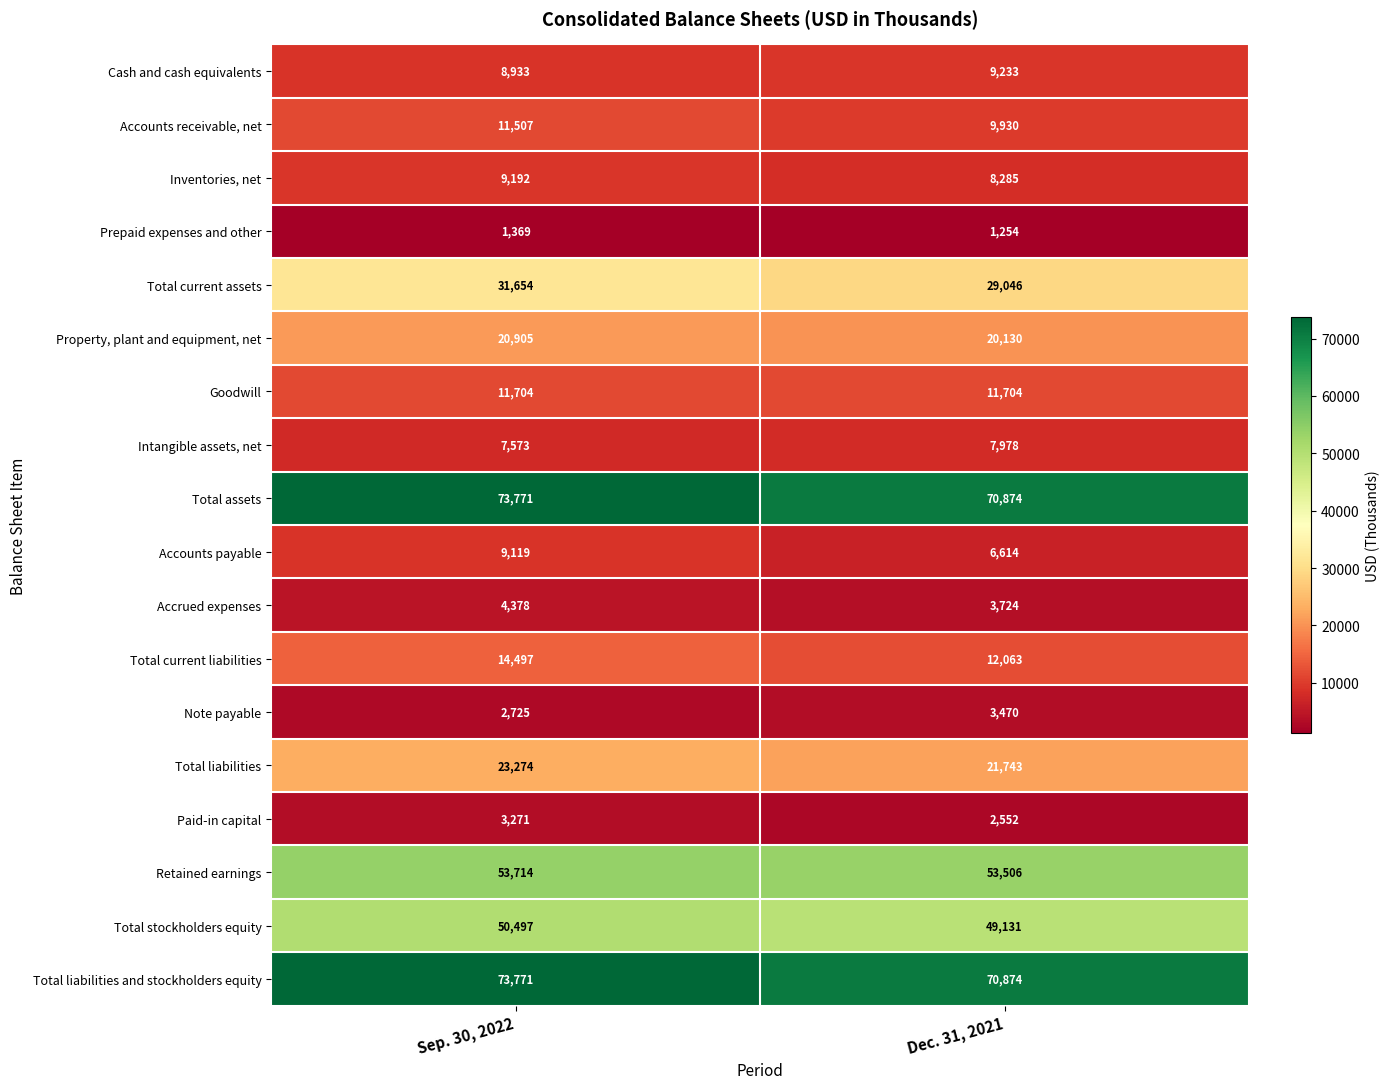

What is the average value of the Accrued expenses series?

4051